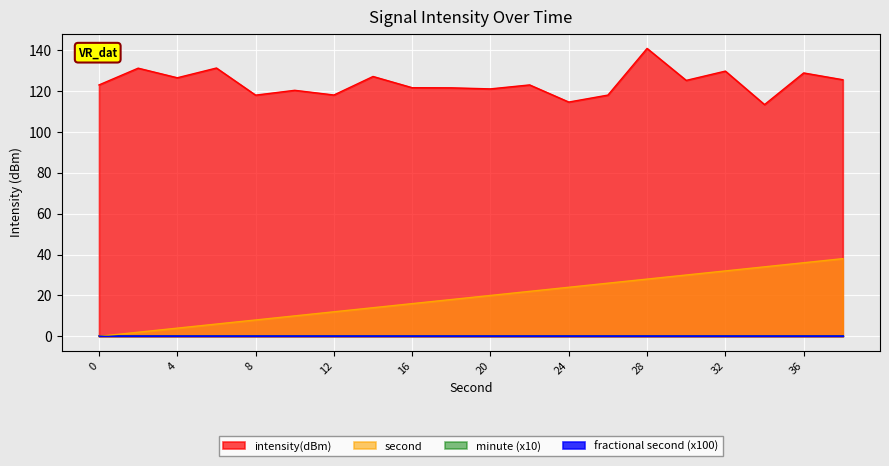

Which series has the widest spread of values?

second